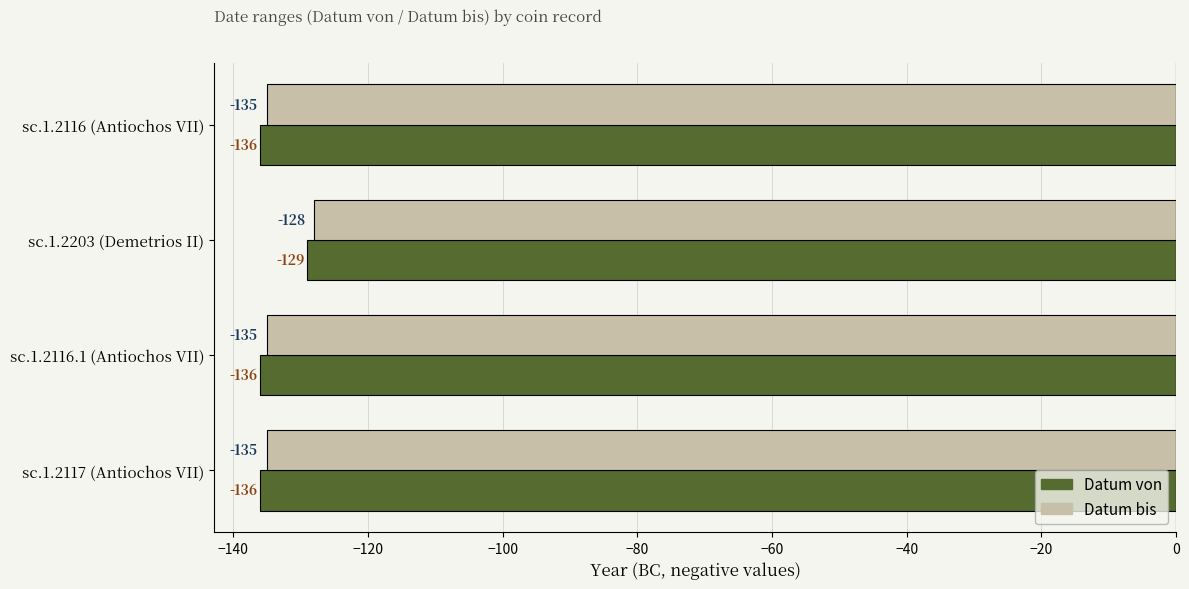

How many series are shown in this chart?

2